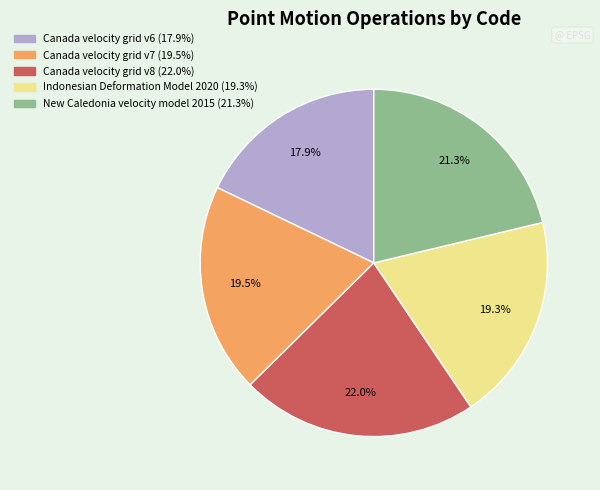

To the nearest percent, what is the average slice percentage?

20%